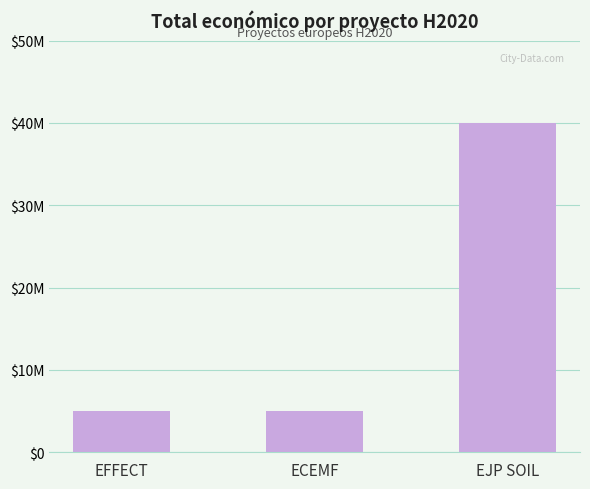

Does the chart contain any negative values?

No